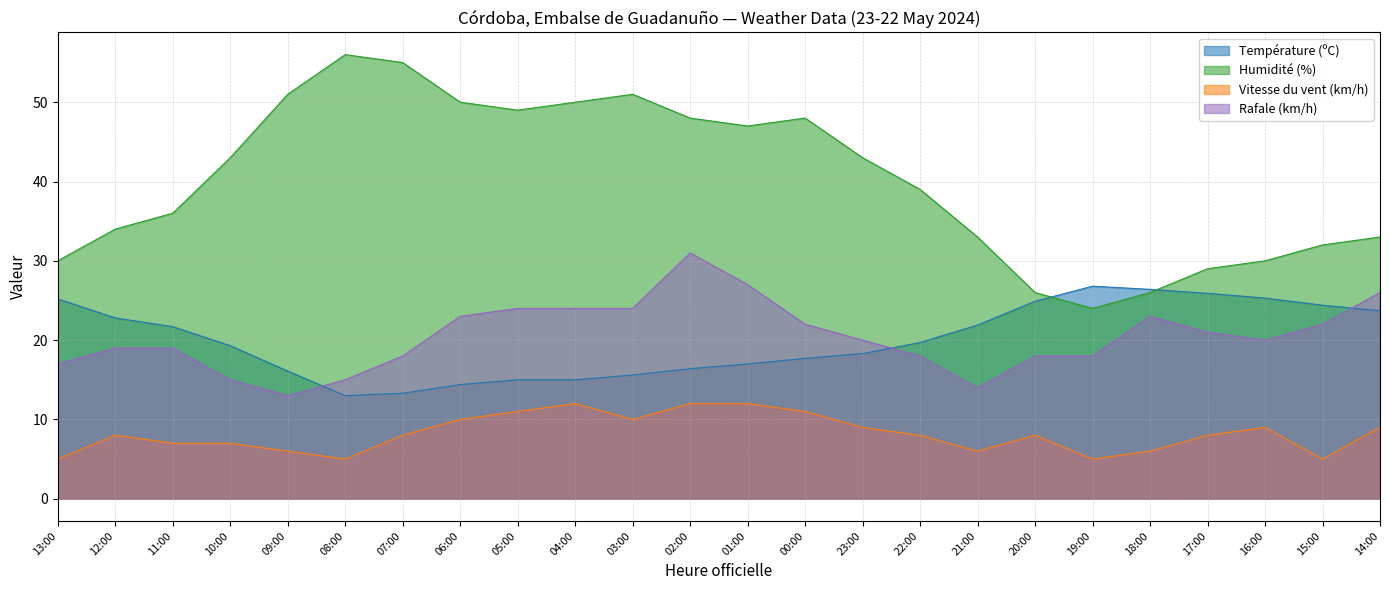

True or false: Humidité (%) and Vitesse du vent (km/h) cross at least once.

False